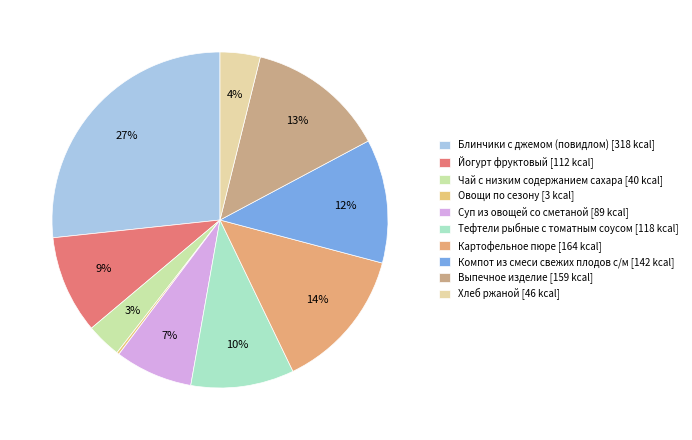

The Хлеб ржаной slice represents 4% of the pie. True or false?

True